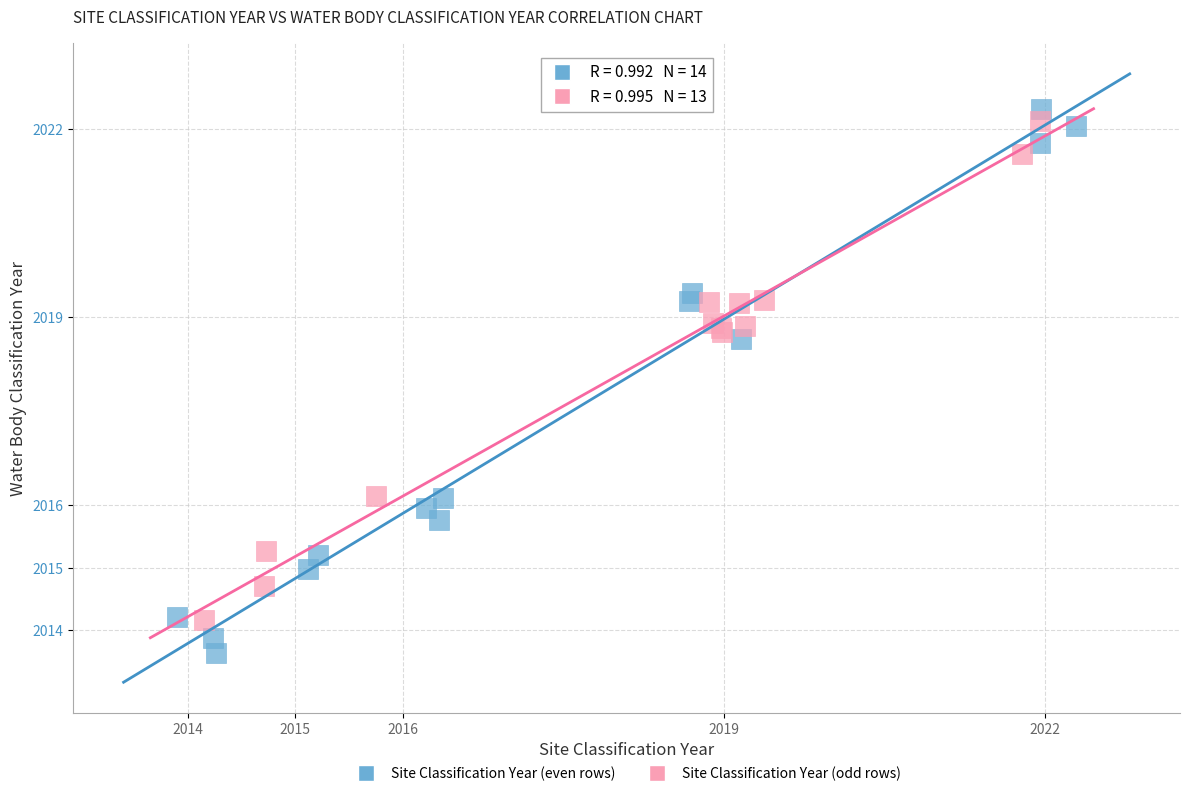

Which series contains the lowest Y value?

Site Classification Year (even rows)